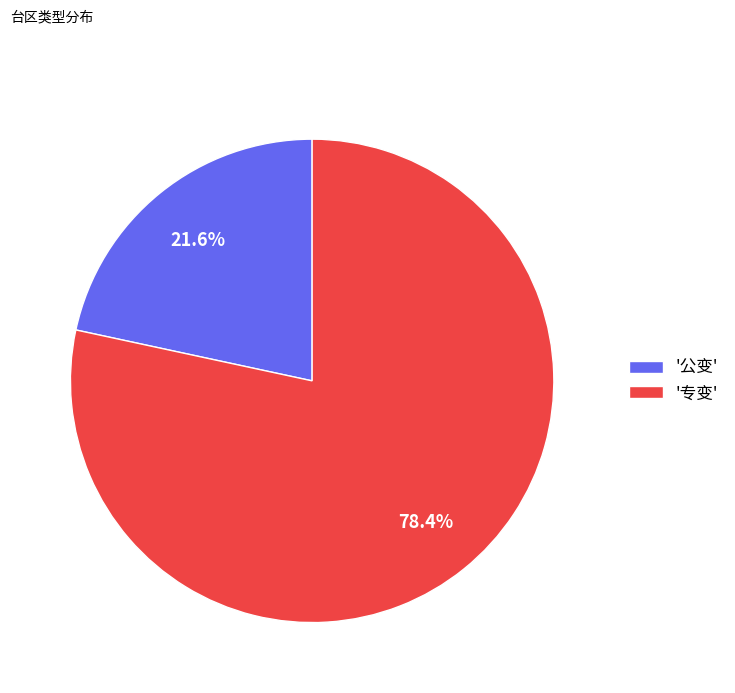

Is there a majority slice in this chart?

Yes